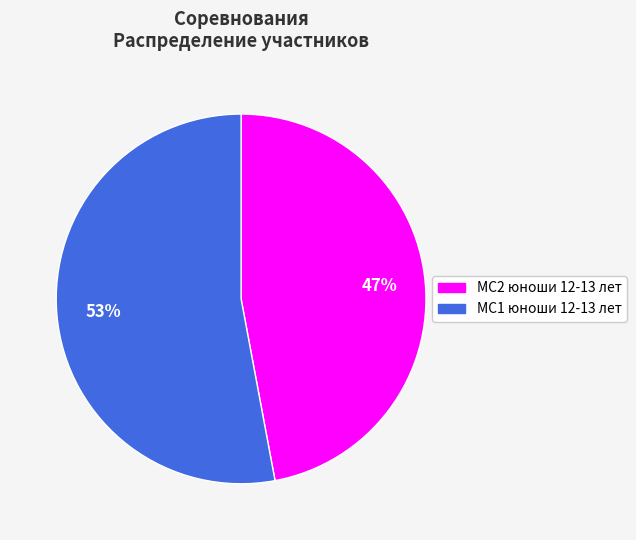

The МС1 юноши 12-13 лет slice represents 53% of the pie. True or false?

True